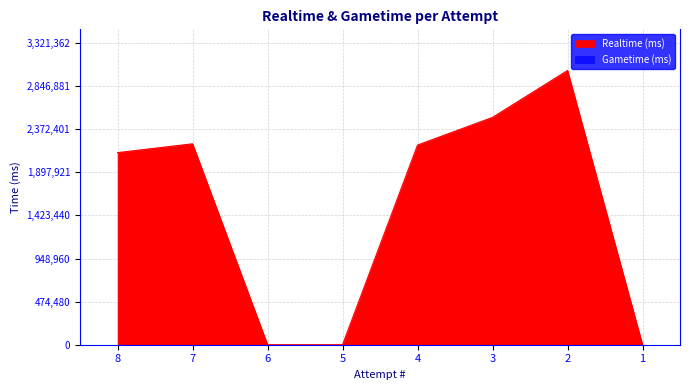

Reading right to left, what are all the values shown in this chart?

1=0	2=3019420	3=2502963	4=2198405	5=0	6=0	7=2212189	8=2115018